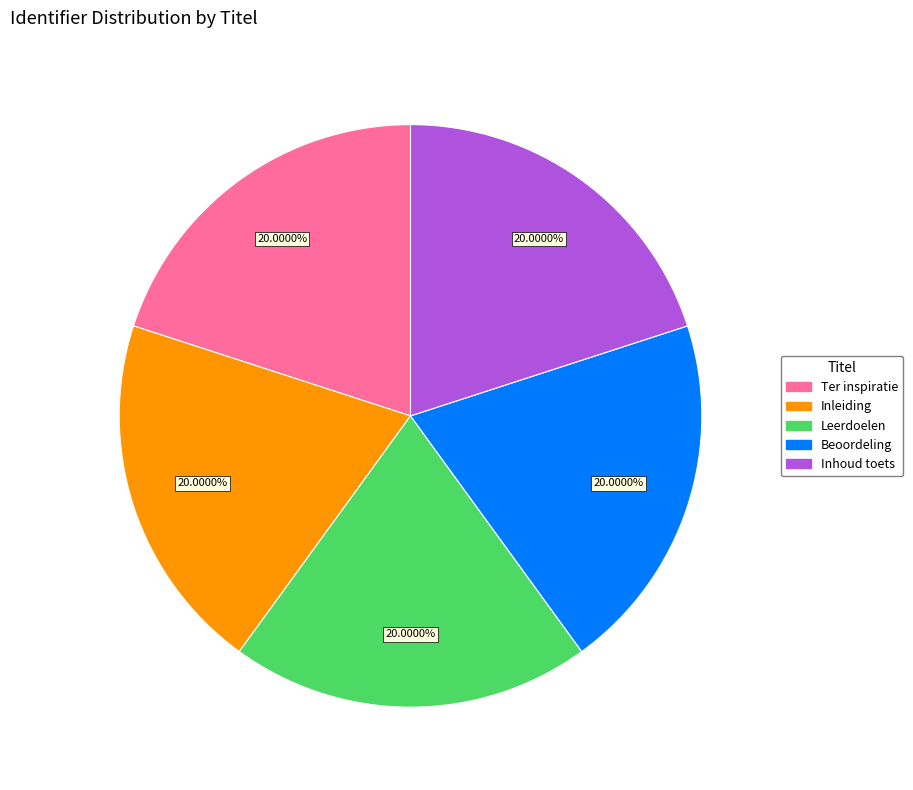

Does any single category account for the majority?

No